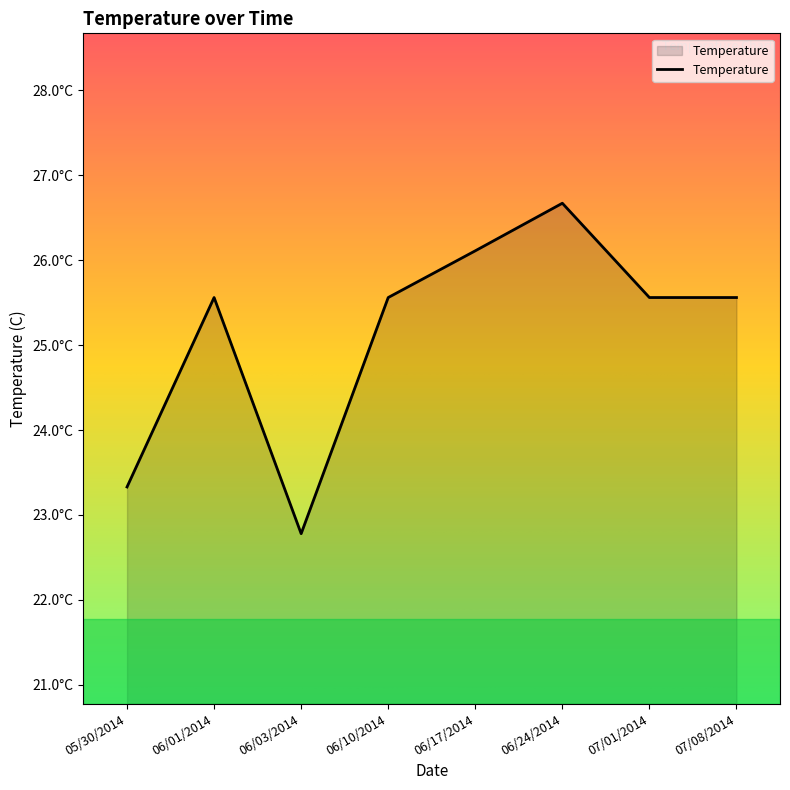

Rank the categories by value from lowest to highest.

06/03/2014, 05/30/2014, 06/01/2014, 06/10/2014, 07/01/2014, 07/08/2014, 06/17/2014, 06/24/2014